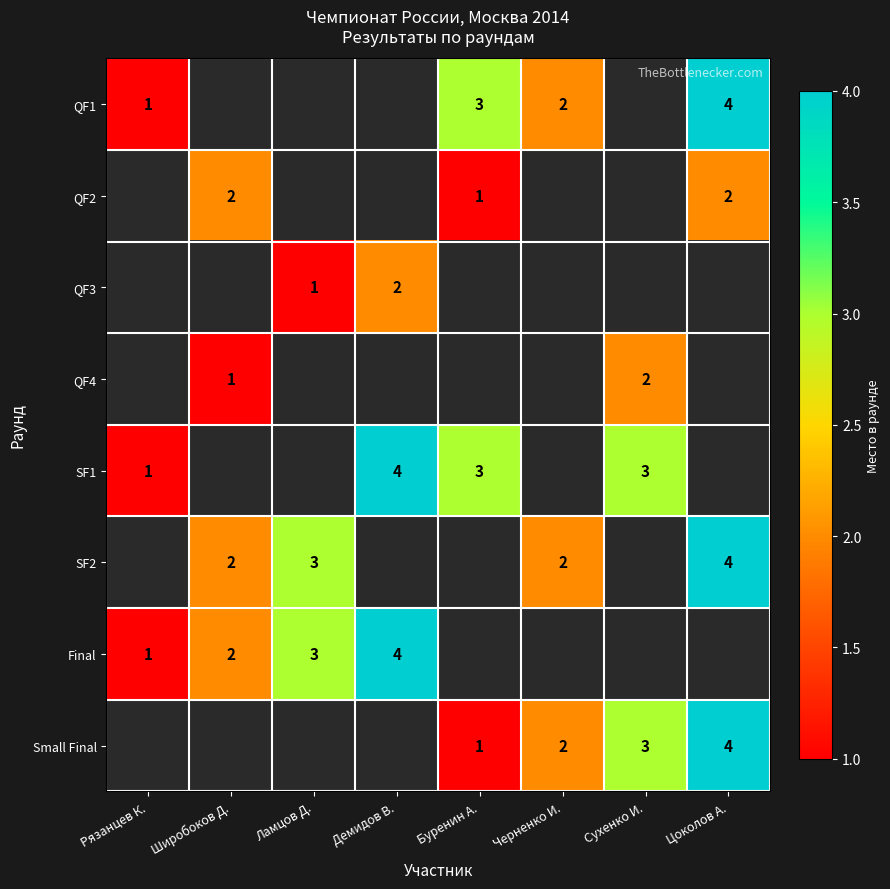

What is the sum of the SF2 values at Широбоков Д. and Черненко И.?

4